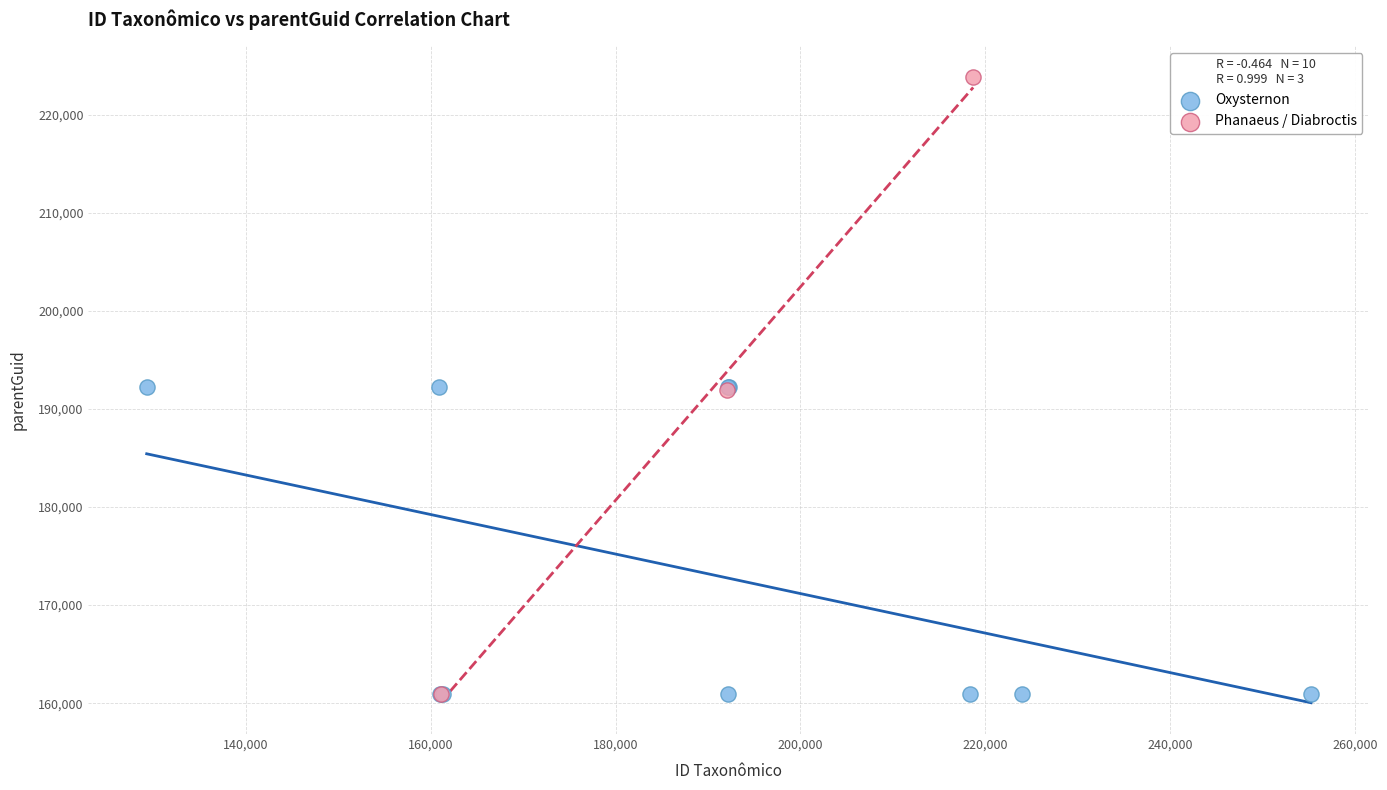

Which series has the widest spread of Y values?

Phanaeus / Diabroctis